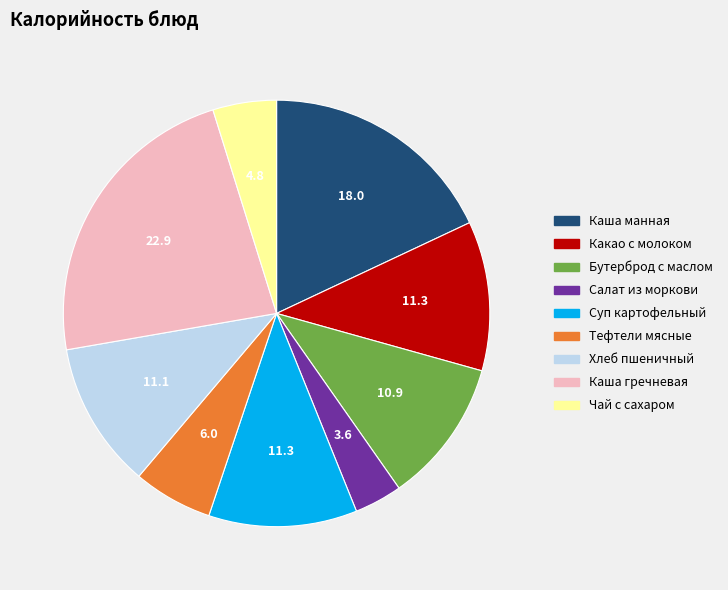

Approximately how many times larger is the value at Какао с молоком compared to Тефтели мясные?

1.9